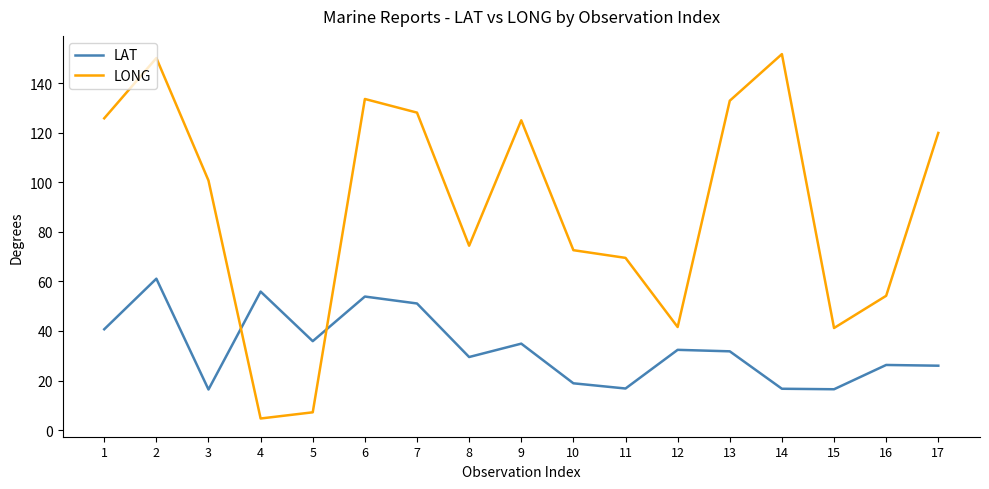

After their last crossing, which series has the higher values: LONG or LAT?

LONG